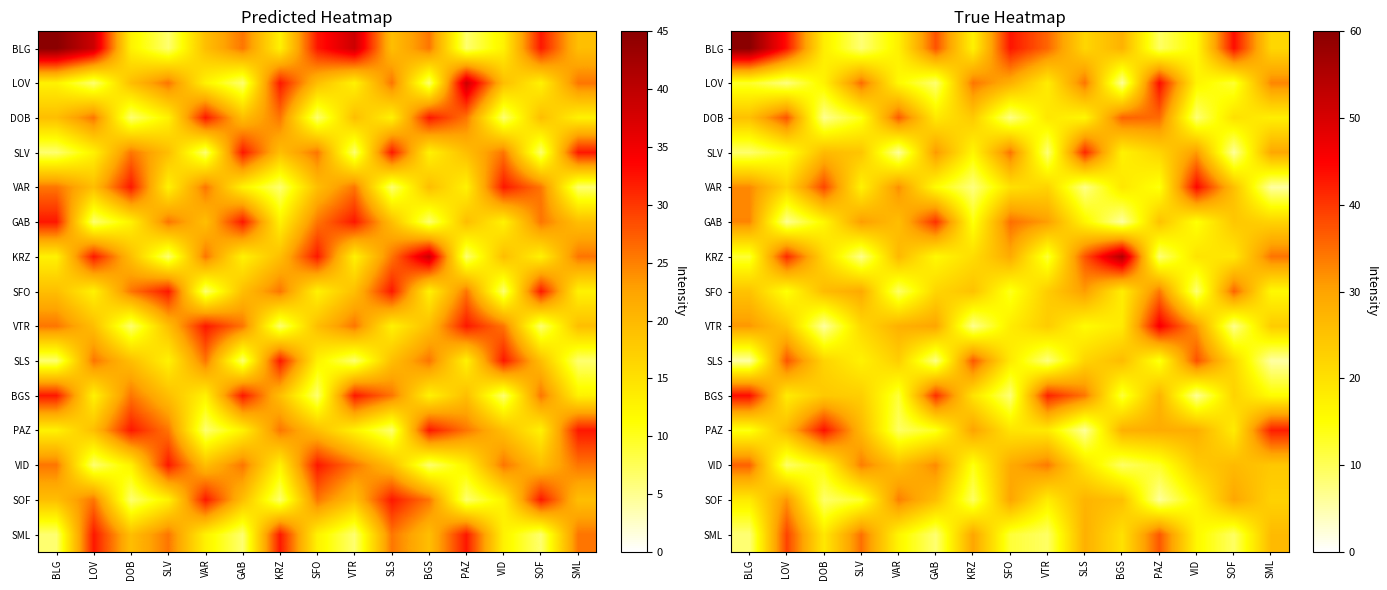

The SOF series shows 9.4 at KRZ. True or false?

True